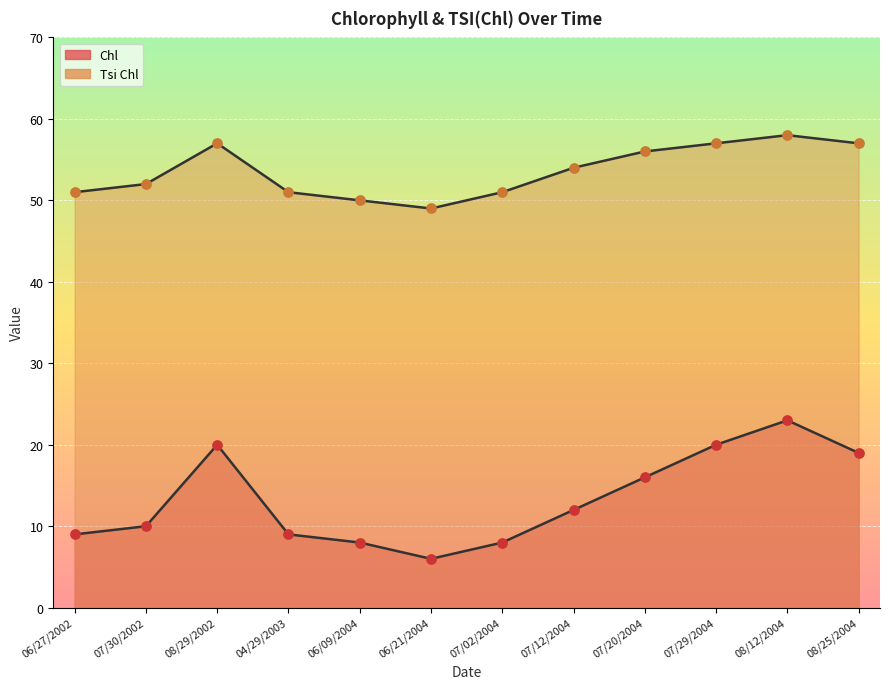

Which series reaches the maximum Y coordinate?

Tsi Chl